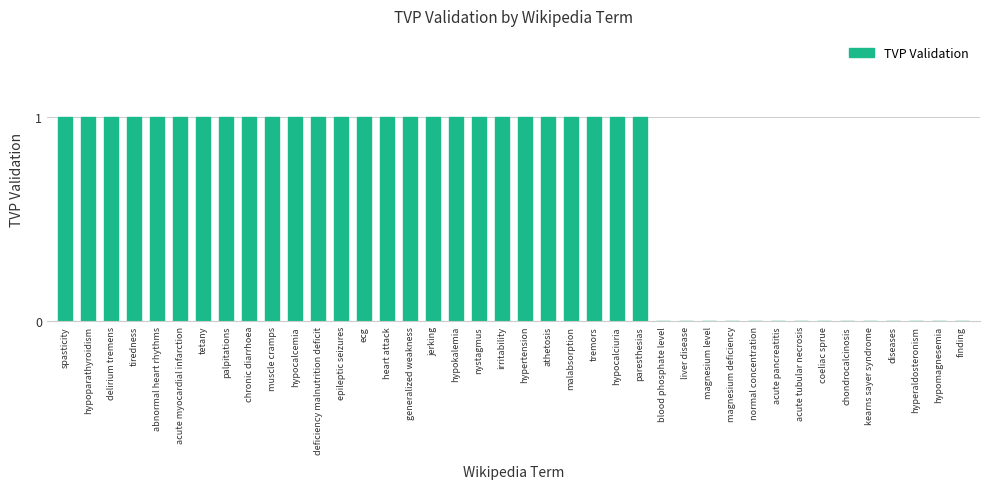

Approximately how many times larger is the value at nystagmus compared to palpitations?

1.0